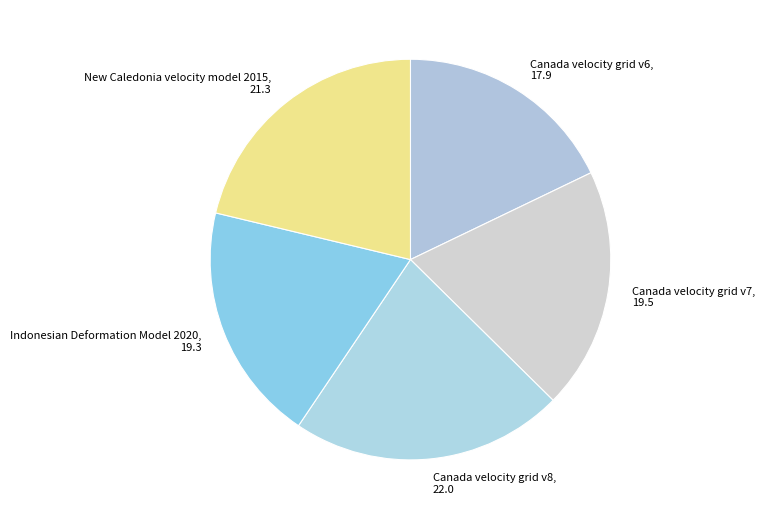

True or false: Canada velocity grid v8 accounts for 22% of the total.

True